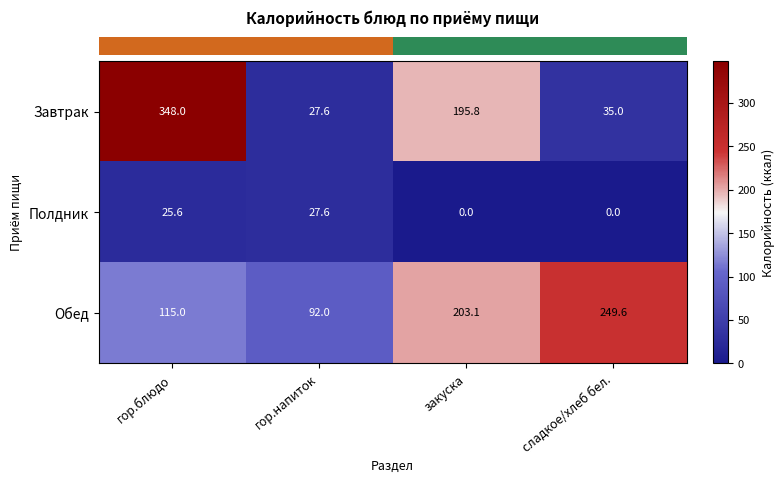

What is the maximum value shown in the chart?

348.0